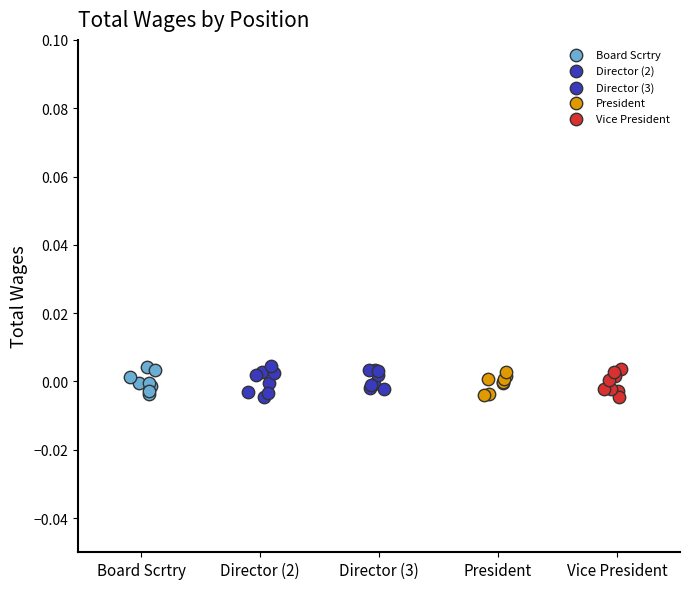

Which series contains the highest Y value?

Director (2)